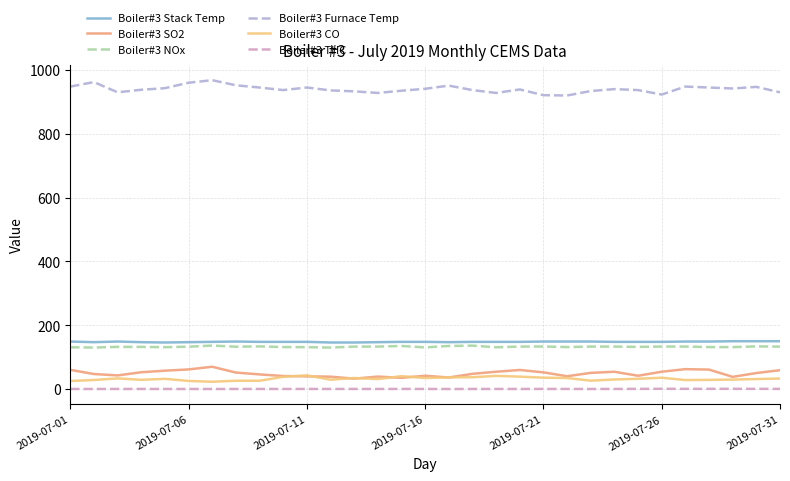

What is the highest value of the Boiler#3 Furnace Temp series?

968.0